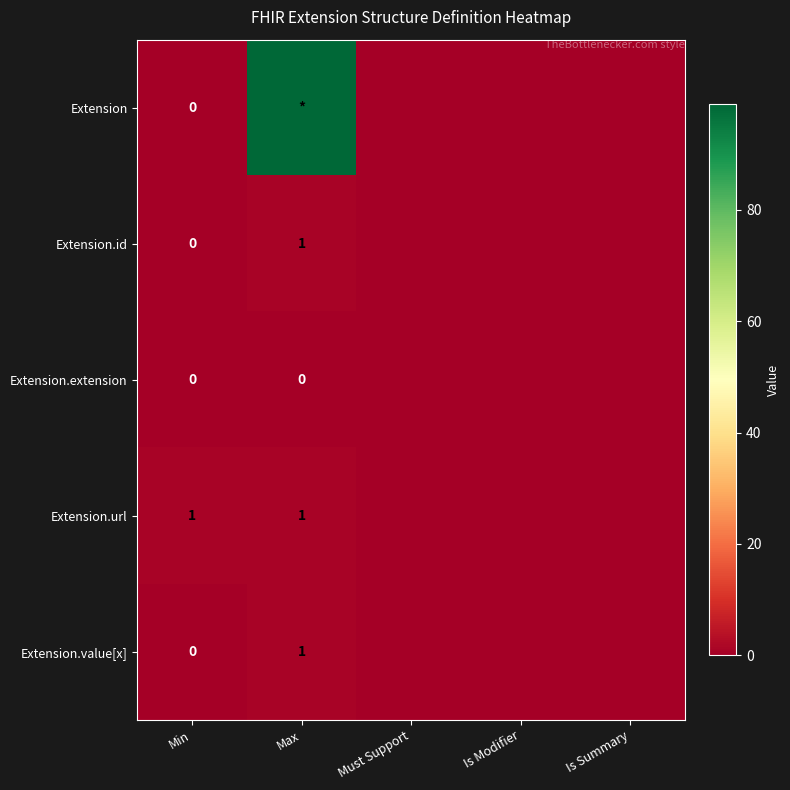

The Extension.url series shows 1 at Min. True or false?

True